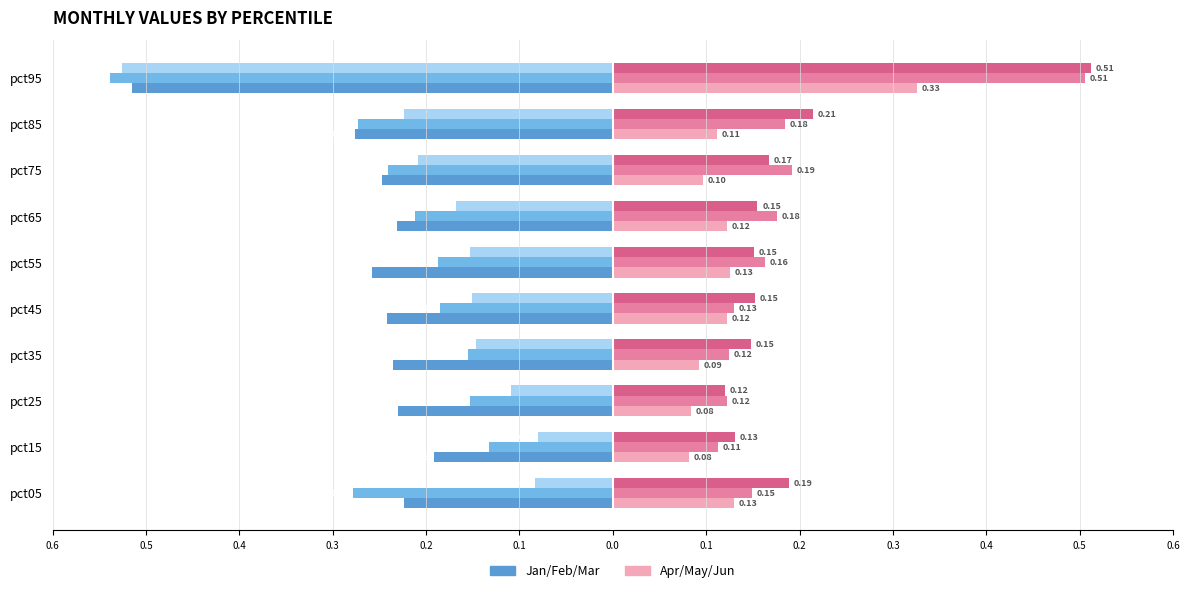

Reading right to left, extract all data points from this chart.

Jan: -0.5	-0.3	-0.2	-0.2	-0.3	-0.2	-0.2	-0.2	-0.2	-0.2
Feb: -0.5	-0.3	-0.2	-0.2	-0.2	-0.2	-0.2	-0.2	-0.1	-0.3
Mar: -0.5	-0.2	-0.2	-0.2	-0.2	-0.2	-0.1	-0.1	-0.1	-0.1
Apr: 0.3	0.1	0.1	0.1	0.1	0.1	0.1	0.1	0.1	0.1
May: 0.5	0.2	0.2	0.2	0.2	0.1	0.1	0.1	0.1	0.1
Jun: 0.5	0.2	0.2	0.2	0.2	0.2	0.1	0.1	0.1	0.2